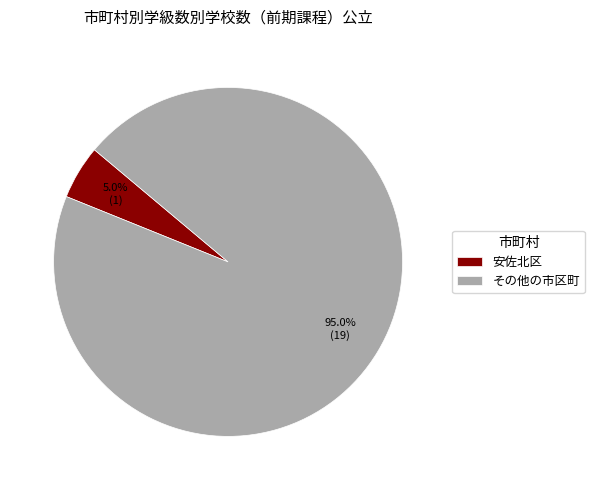

Combined, what portion of the pie is その他の市区町 and 安佐北区?

100.0%